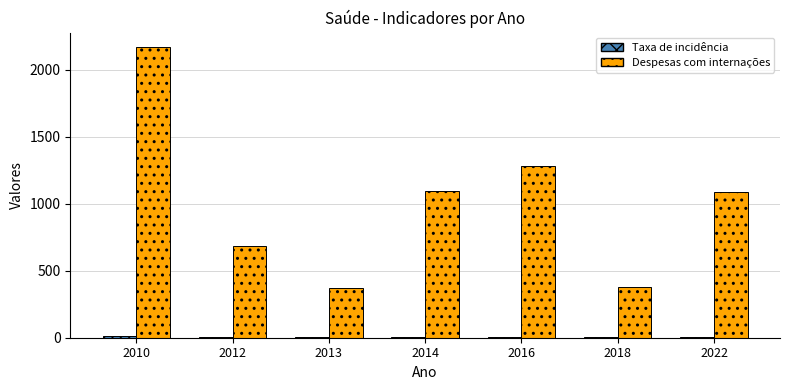

True or false: Despesas com internações has a value of 2169.3 at 2010.

True